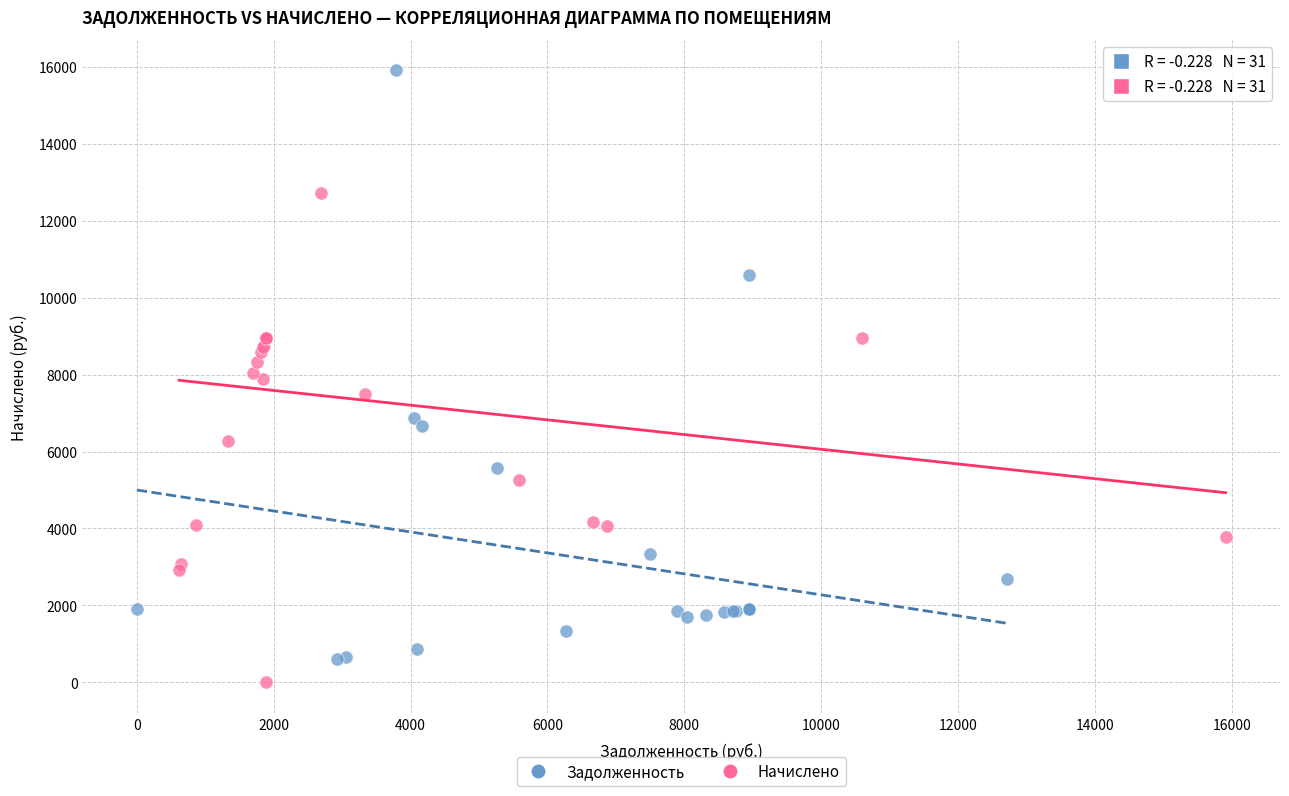

Which series has the largest Y range (max minus min)?

Задолженность